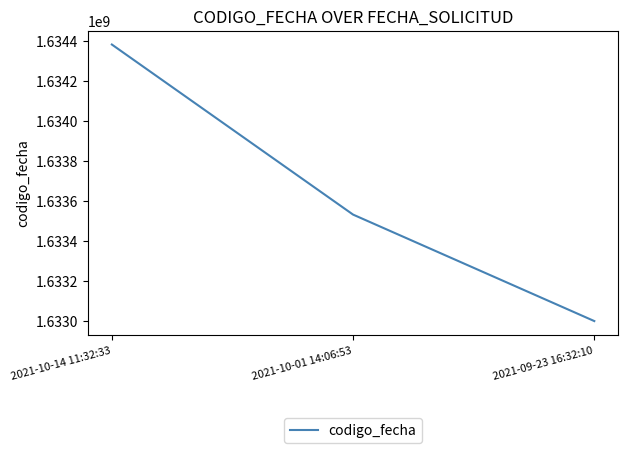

Reading left to right, extract all data points from this chart.

1634383192	1633532992	1633000769